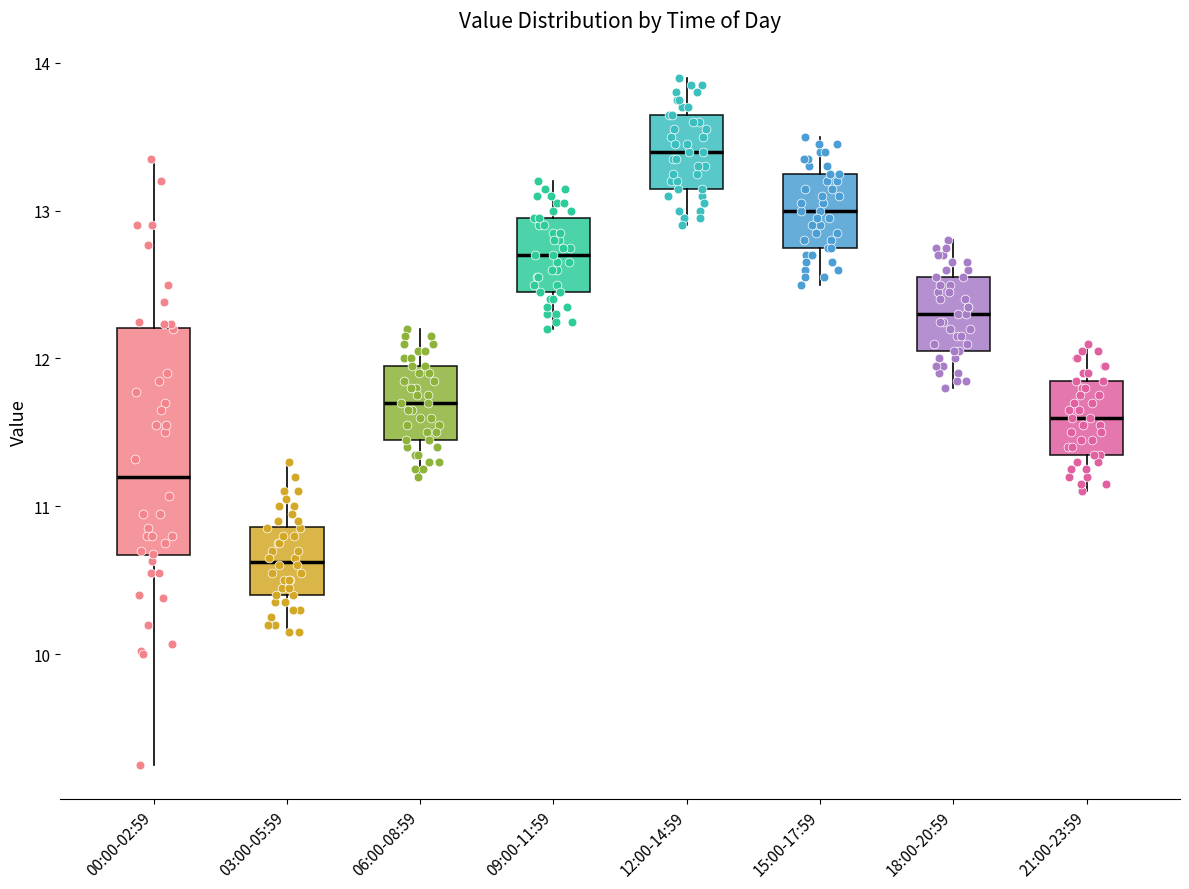

Reading left to right, transcribe this box plot: for each box, give where its median line is, the range the box spans, and where its two whiskers end, as read against the y-axis. The values are not printed on the chart, so give them approximately, as read against the axis.

00:00-02:59: median 11.2, box 10.7 to 12.2, whiskers 9.3 to 13.4
03:00-05:59: median 10.6, box 10.4 to 10.9, whiskers 10.2 to 11.3
06:00-08:59: median 11.7, box 11.5 to 12.0, whiskers 11.2 to 12.2
09:00-11:59: median 12.7, box 12.5 to 13.0, whiskers 12.2 to 13.2
12:00-14:59: median 13.4, box 13.2 to 13.7, whiskers 12.9 to 13.9
15:00-17:59: median 13.0, box 12.8 to 13.3, whiskers 12.5 to 13.5
18:00-20:59: median 12.3, box 12.1 to 12.6, whiskers 11.8 to 12.8
21:00-23:59: median 11.6, box 11.4 to 11.9, whiskers 11.1 to 12.1